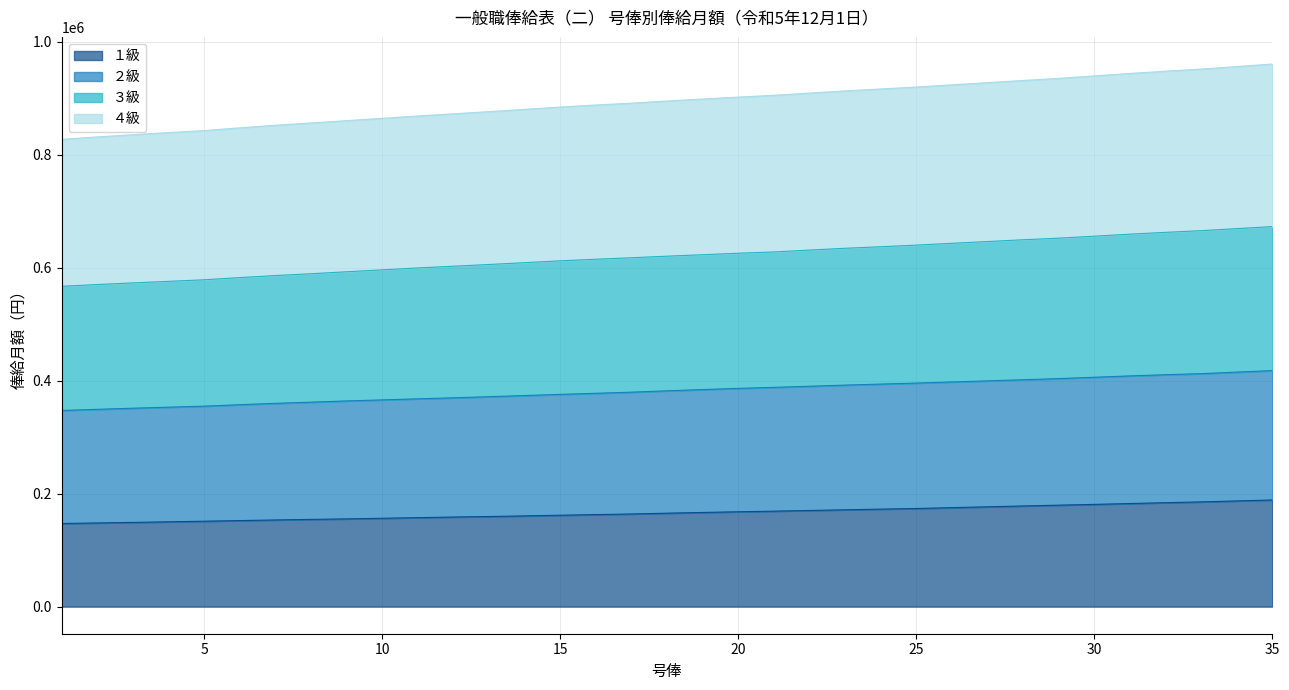

How many data points does each series have?

35